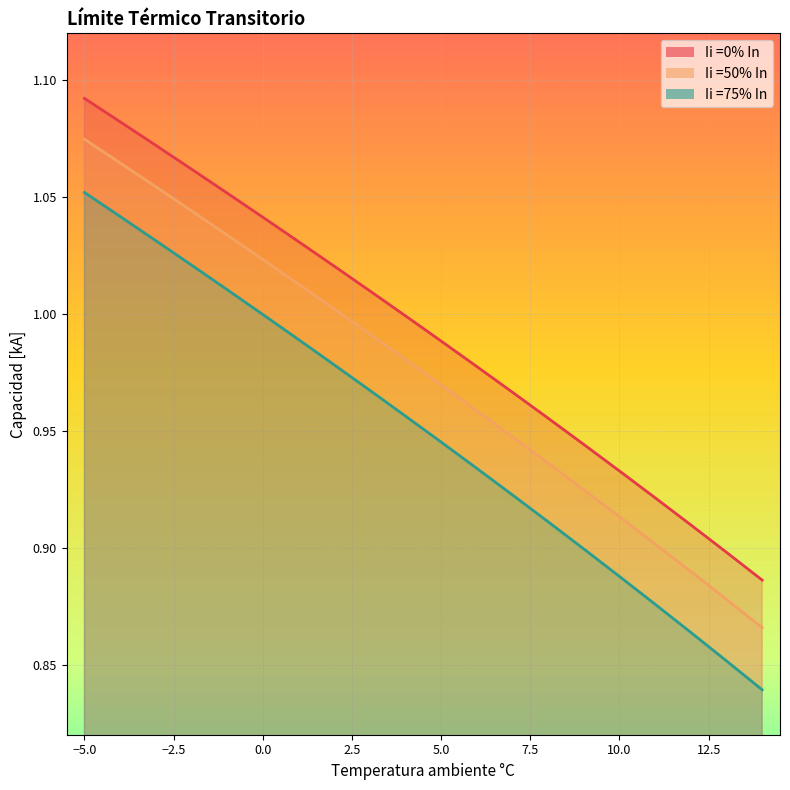

List the labels in order of Ii =0% In value, smallest first.

14, 13, 12, 11, 10, 9, 8, 7, 6, 5, 4, 3, 2, 1, 0, -1, -2, -3, -4, -5